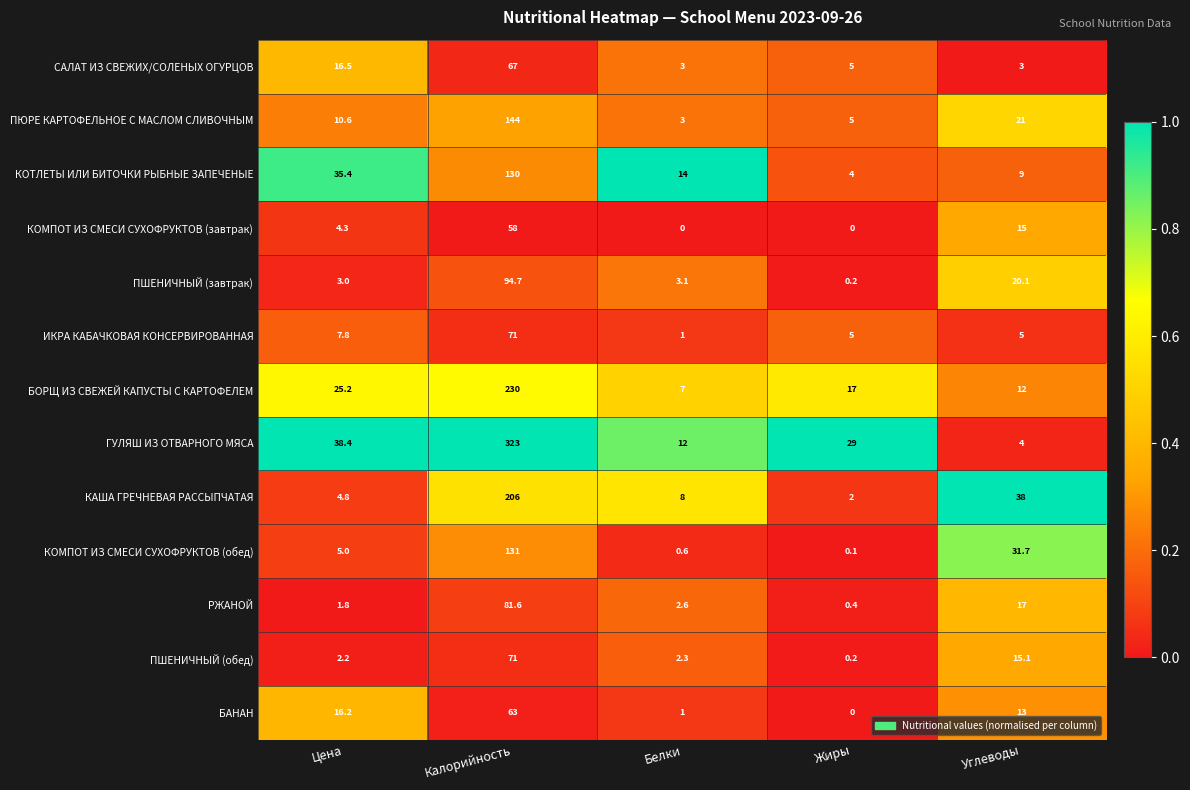

Rank the series at Углеводы from lowest to highest value.

САЛАТ ИЗ СВЕЖИХ/СОЛЕНЫХ ОГУРЦОВ, ГУЛЯШ ИЗ ОТВАРНОГО МЯСА, ИКРА КАБАЧКОВАЯ КОНСЕРВИРОВАННАЯ, КОТЛЕТЫ ИЛИ БИТОЧКИ РЫБНЫЕ ЗАПЕЧЕНЫЕ, БОРЩ ИЗ СВЕЖЕЙ КАПУСТЫ С КАРТОФЕЛЕМ, БАНАН, КОМПОТ ИЗ СМЕСИ СУХОФРУКТОВ (завтрак), ПШЕНИЧНЫЙ (обед), РЖАНОЙ, ПШЕНИЧНЫЙ (завтрак), ПЮРЕ КАРТОФЕЛЬНОЕ С МАСЛОМ СЛИВОЧНЫМ, КОМПОТ ИЗ СМЕСИ СУХОФРУКТОВ (обед), КАША ГРЕЧНЕВАЯ РАССЫПЧАТАЯ